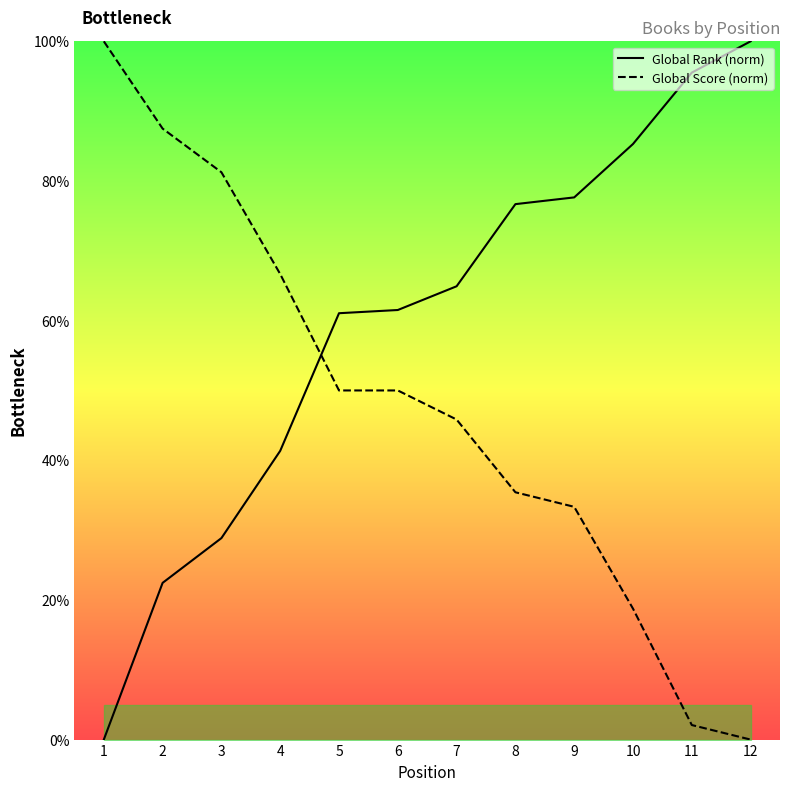

How many series are shown in this chart?

2